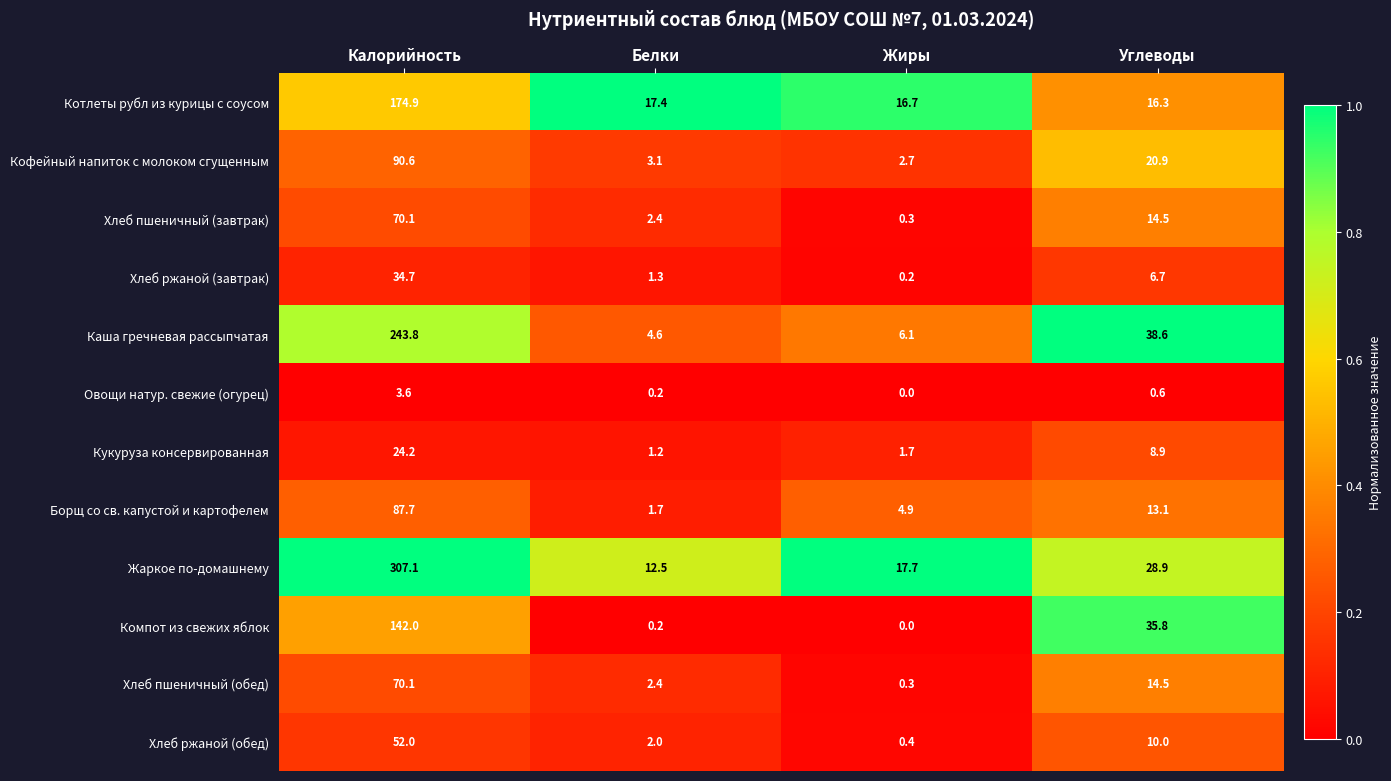

What is the difference between the highest and lowest values at Жиры?

17.7